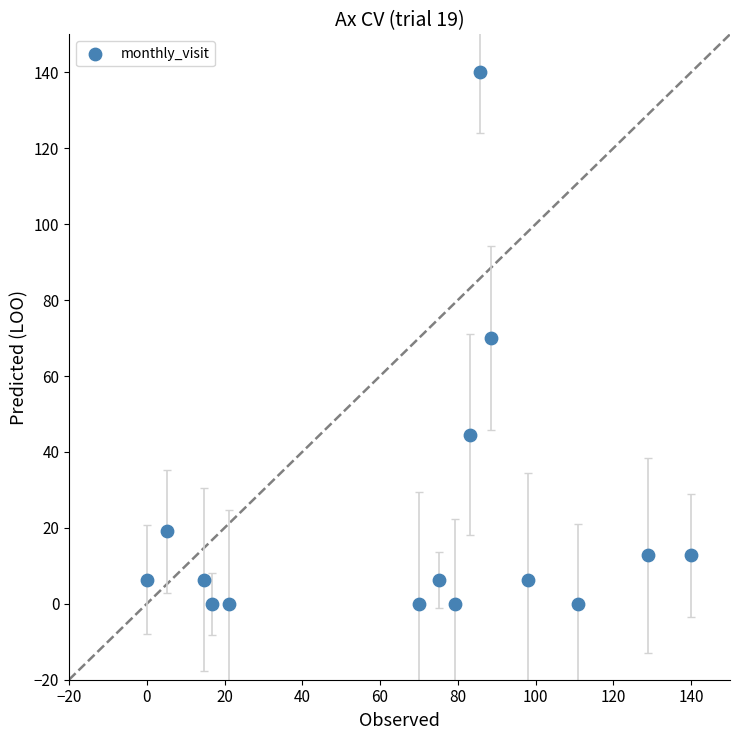

What is the range of X values (max minus min)?

140.0